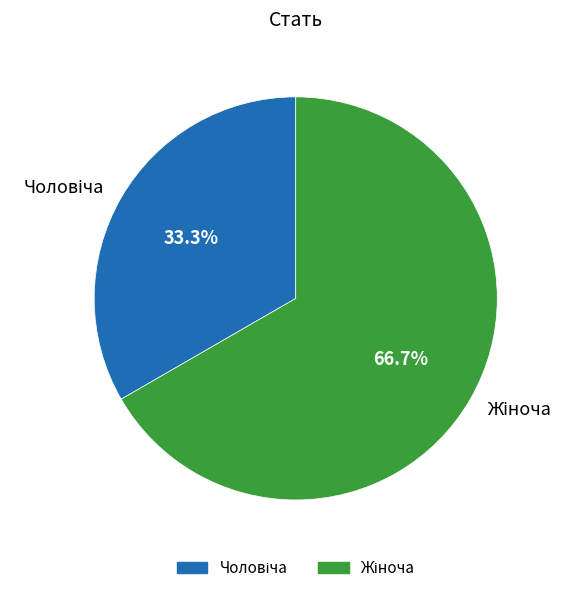

Does any single category account for the majority?

Yes